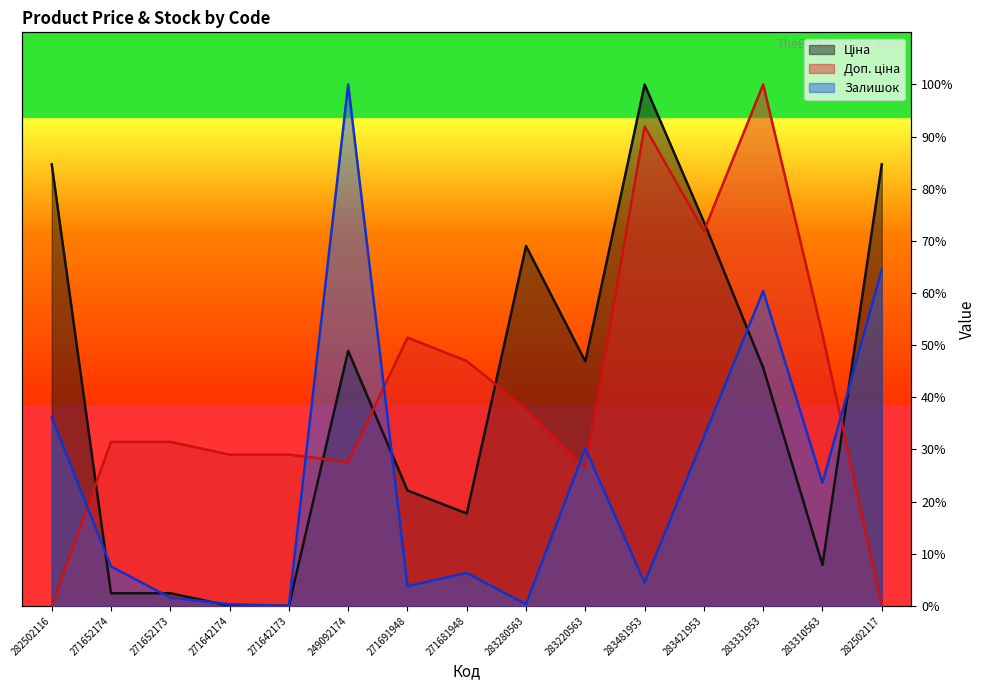

Rank the categories by Залишок value from lowest to highest.

271642173, 271642174, 283280563, 271652173, 271691948, 283481953, 271681948, 271652174, 283310563, 283220563, 283421953, 282502116, 283331953, 282502117, 249092174